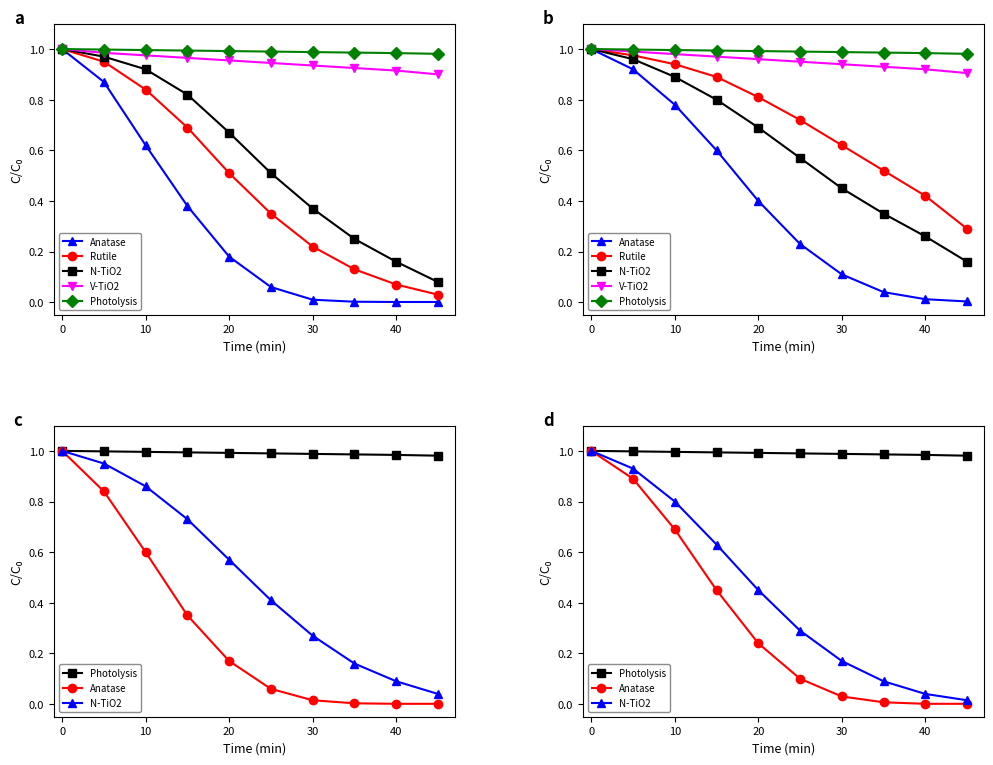

What are all the series names shown in the legend?

Anatase, Rutile, N-TiO2, V-TiO2, Photolysis